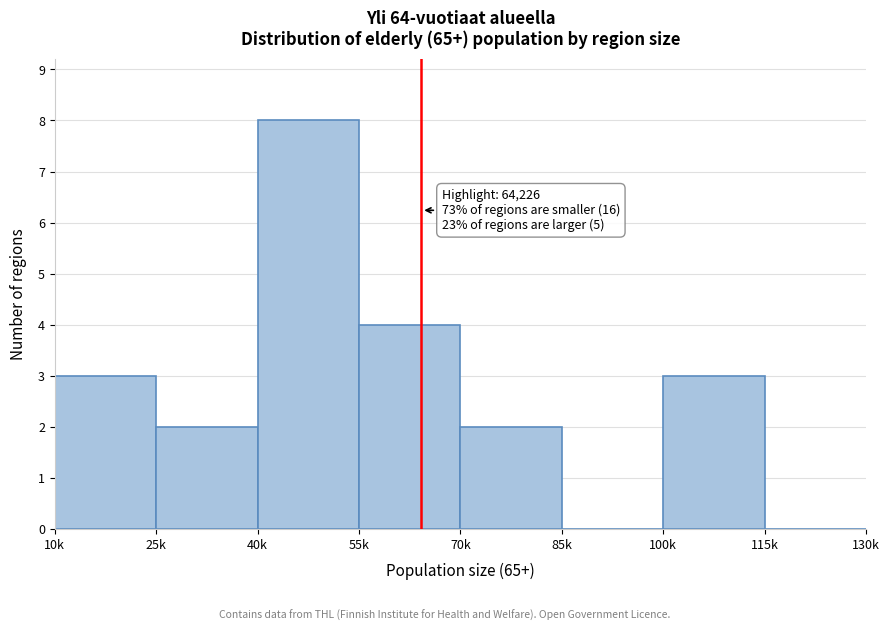

Reading left to right, transcribe all the data shown in this chart.

10k=3	25k=2	40k=8	55k=4	70k=2	85k=0	100k=3	115k=0